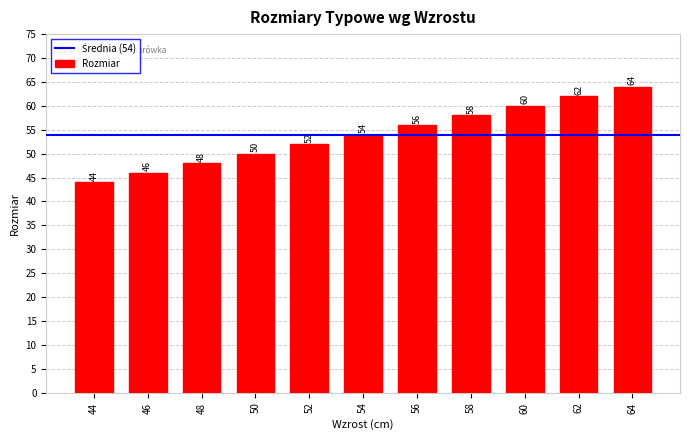

What is the ratio of the value at 60 to the value at 52?

1.2